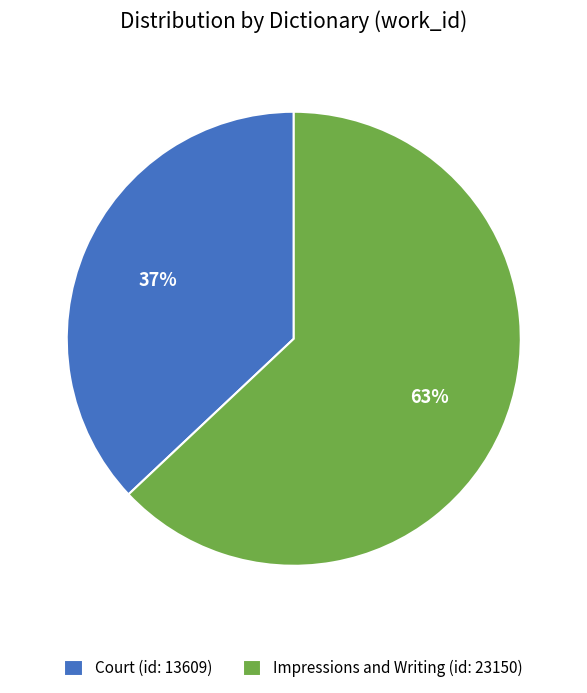

To the nearest percent, what portion does Court (id: 13609) represent?

37%